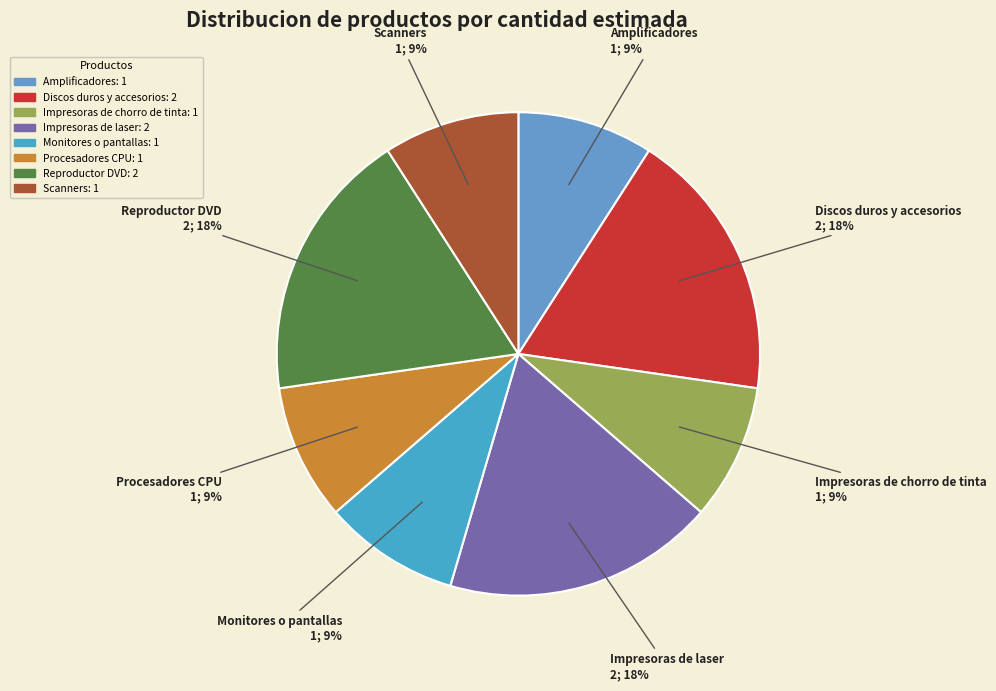

Do Scanners and Impresoras de chorro de tinta together represent more than half of the pie?

No